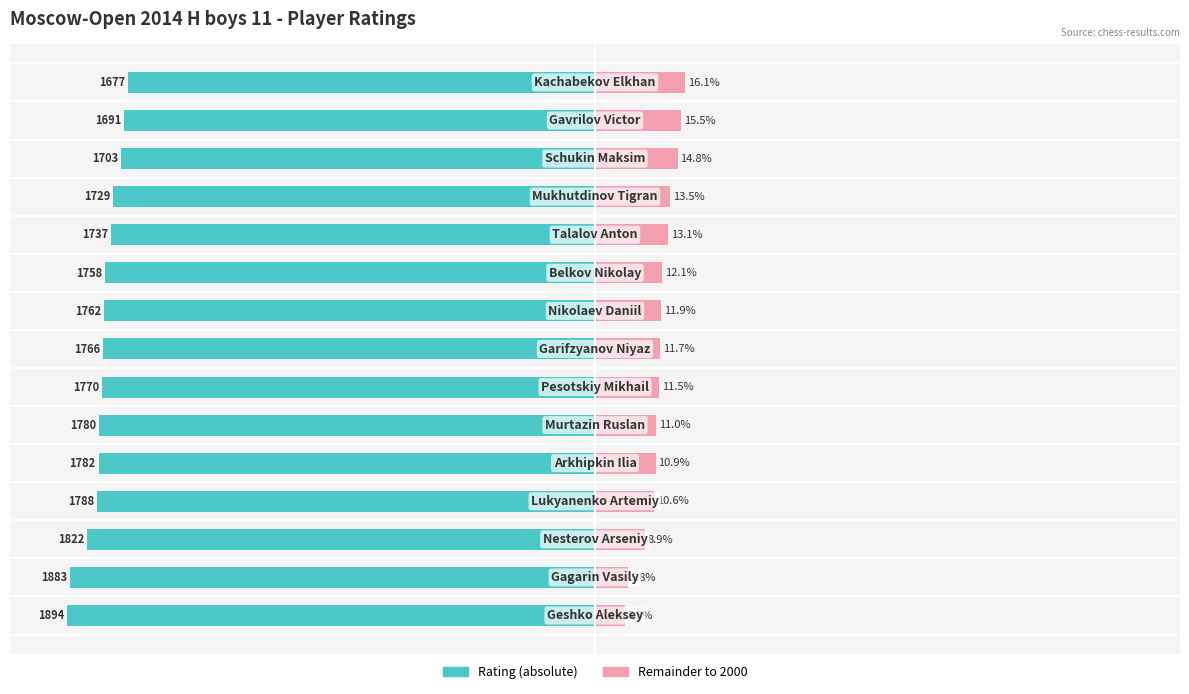

Are the bars grouped side by side (vs. stacked)?

Yes